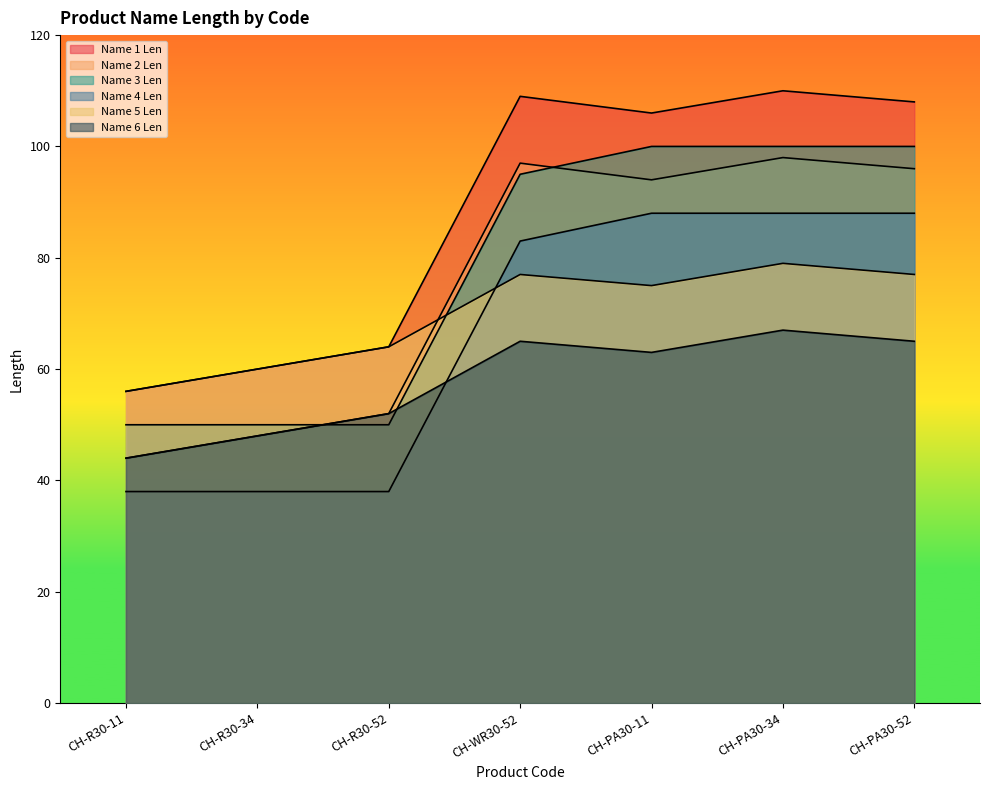

At which category does the chart reach its minimum across all series?

CH-R30-11